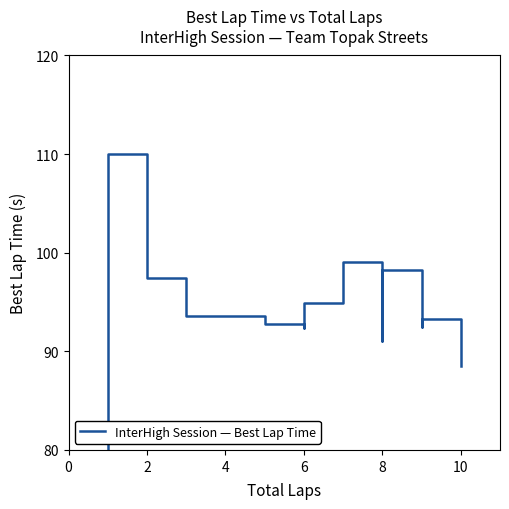

Reading left to right, list all the values displayed in this chart.

0.0	110.0	97.4	93.6	92.8	92.4	94.0	94.9	95.6	97.6	99.1	91.0	95.1	98.2	92.5	93.3	88.5